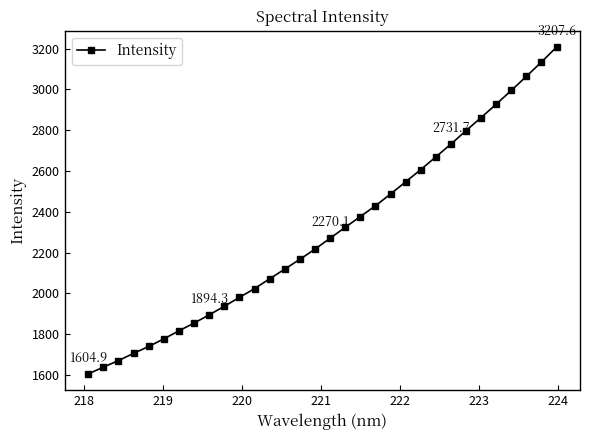

True or false: there are more than 2 points higher than both neighbors.

False